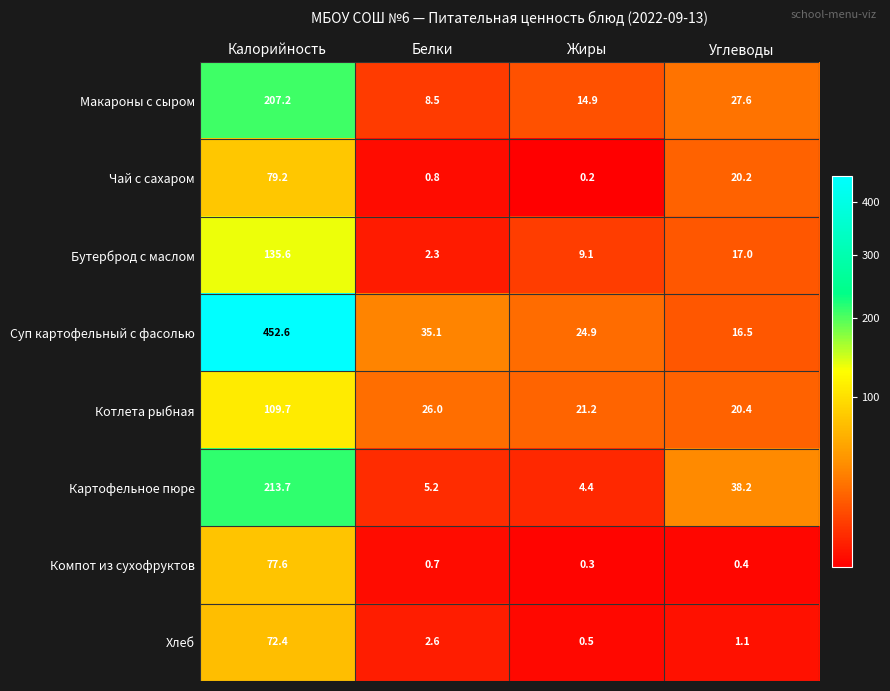

Which series changed the most between Калорийность and Углеводы?

Суп картофельный с фасолью